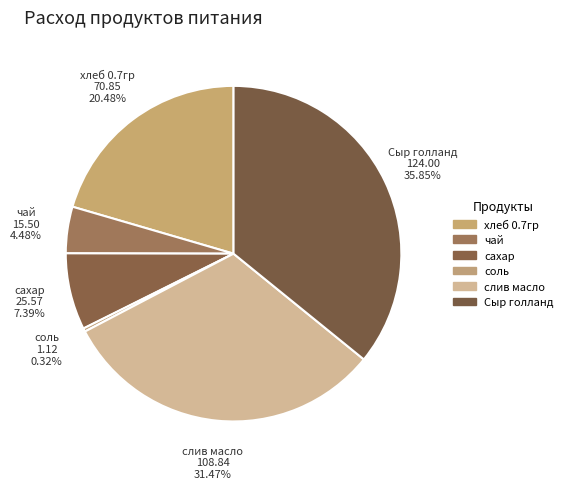

Which slice is the largest?

Сыр голланд